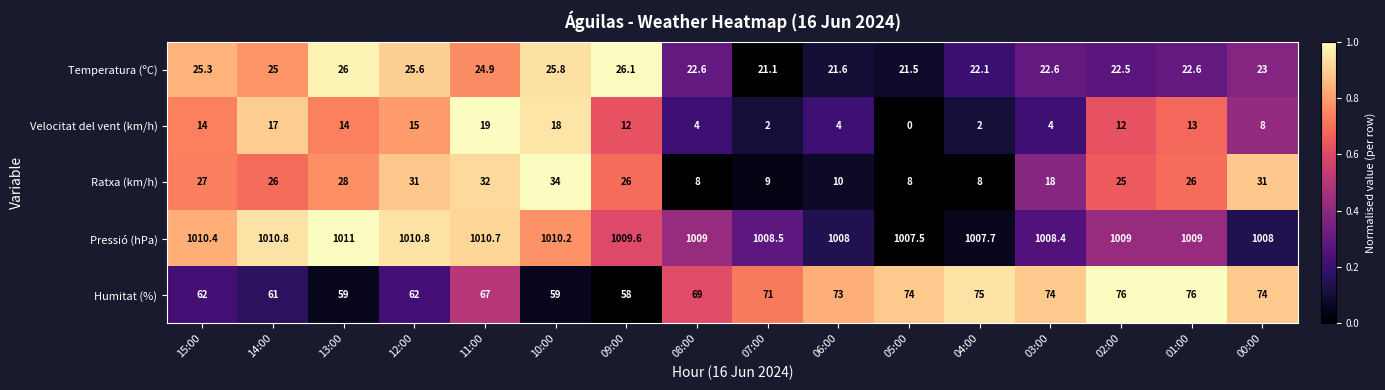

What is the lowest value of the Temperatura (ºC) series?

21.1